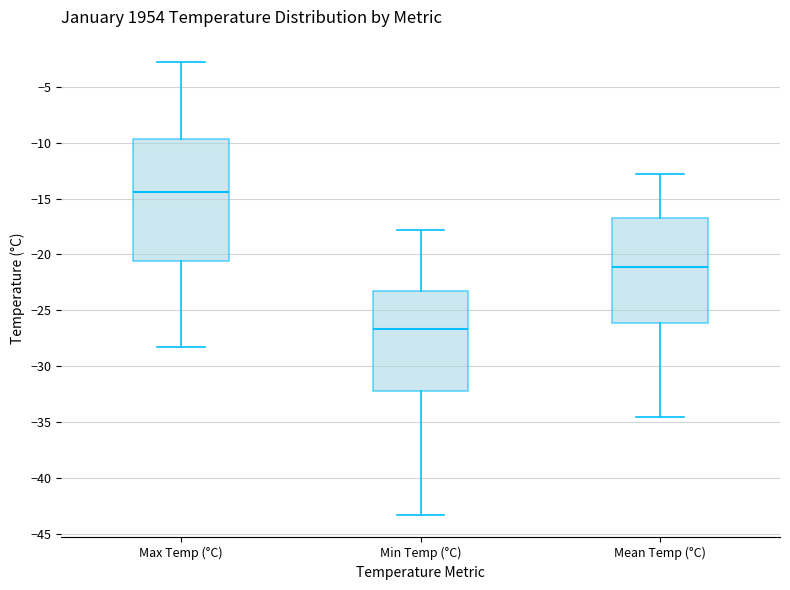

Reading left to right, read every box against the y-axis: the position of its median line, the range the box covers, and the ends of its whiskers. The values are not printed on the chart, so give them approximately, as read against the axis.

Max Temp (°C): median -14.5, box -20.5 to -9.5, whiskers -28.5 to -3.0
Min Temp (°C): median -26.5, box -32.0 to -23.5, whiskers -43.5 to -18.0
Mean Temp (°C): median -21.0, box -26.0 to -16.5, whiskers -34.5 to -13.0